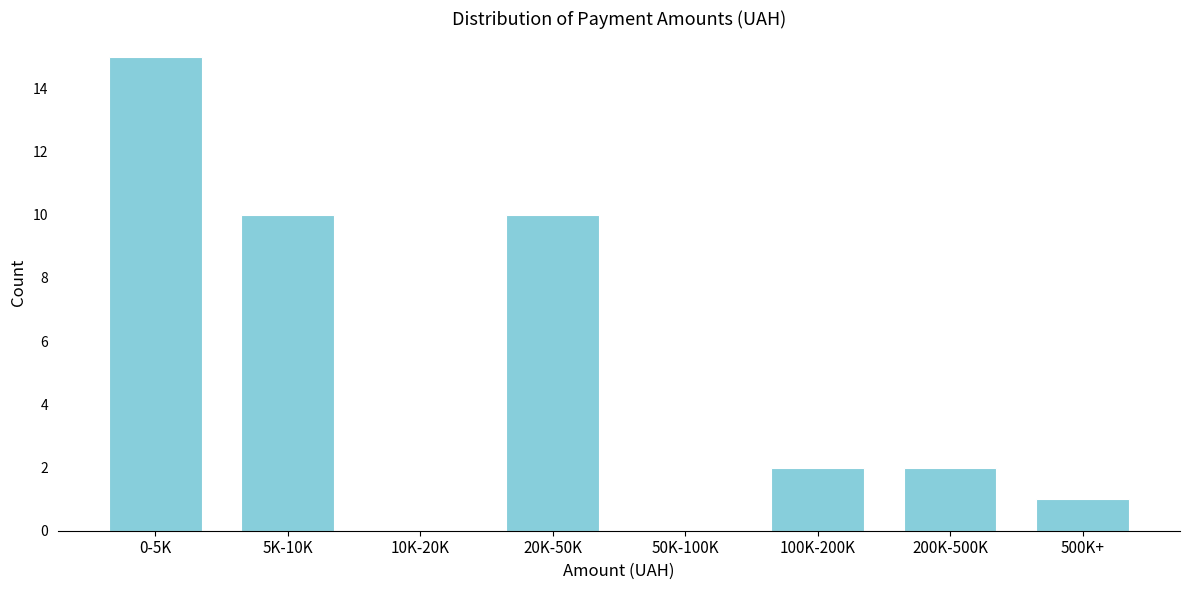

Reading left to right, list all the values displayed in this chart.

0-5K=15	5K-10K=10	10K-20K=0	20K-50K=10	50K-100K=0	100K-200K=2	200K-500K=2	500K+=1